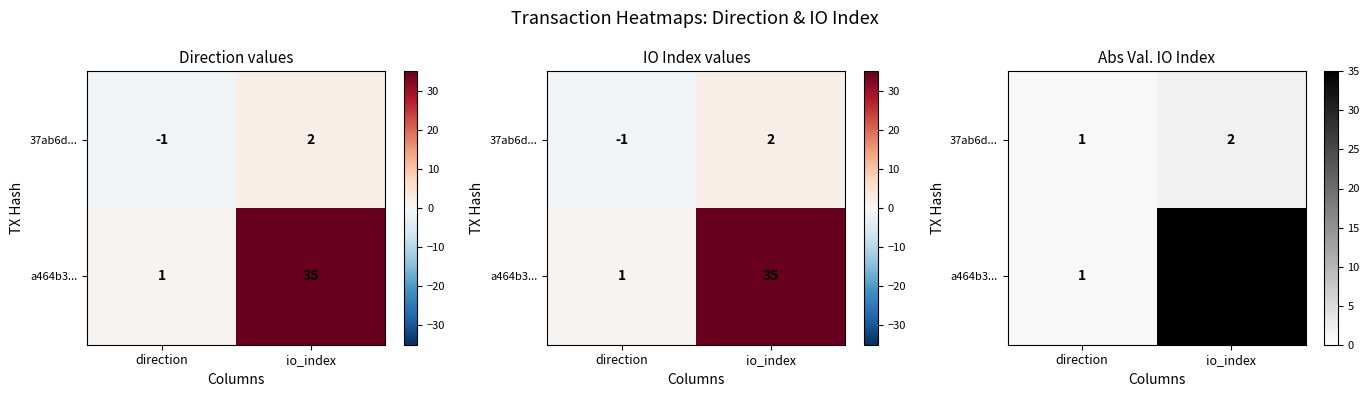

List the series in order of their peak value, highest first.

a464b3..., 37ab6d...